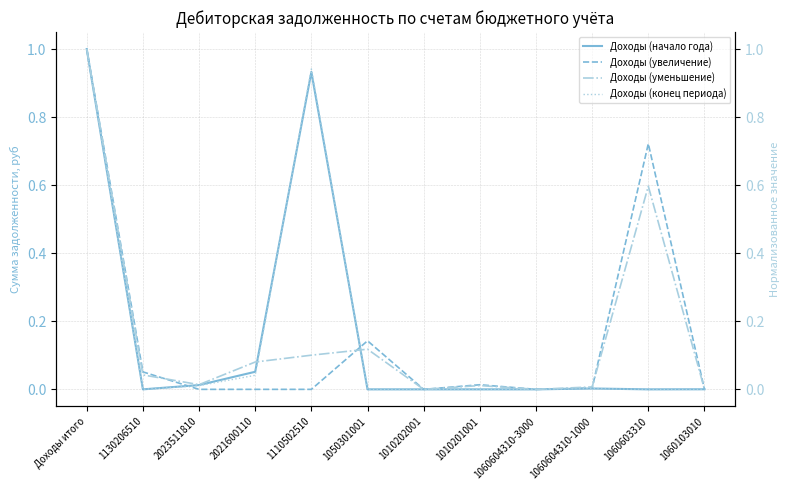

What is the sum of the Доходы (увеличение) values at 1060603310 and 1010202001?

0.7